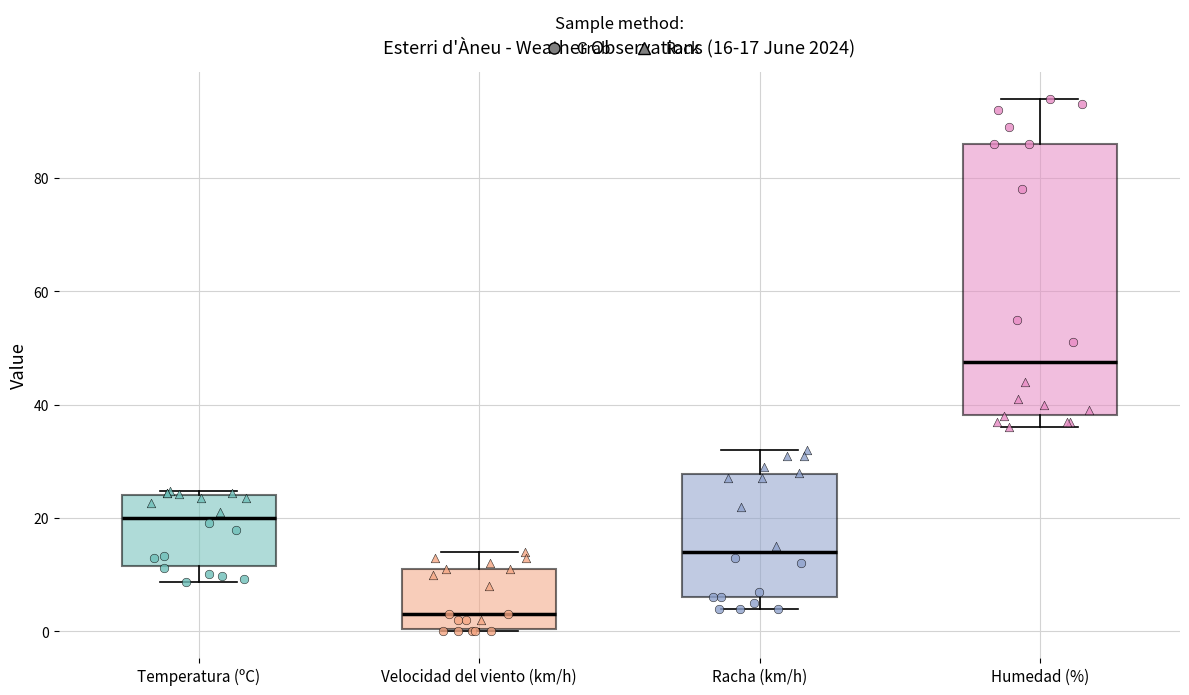

Comparing the boxes themselves (not the whiskers), which one is the tallest?

Humedad (%)